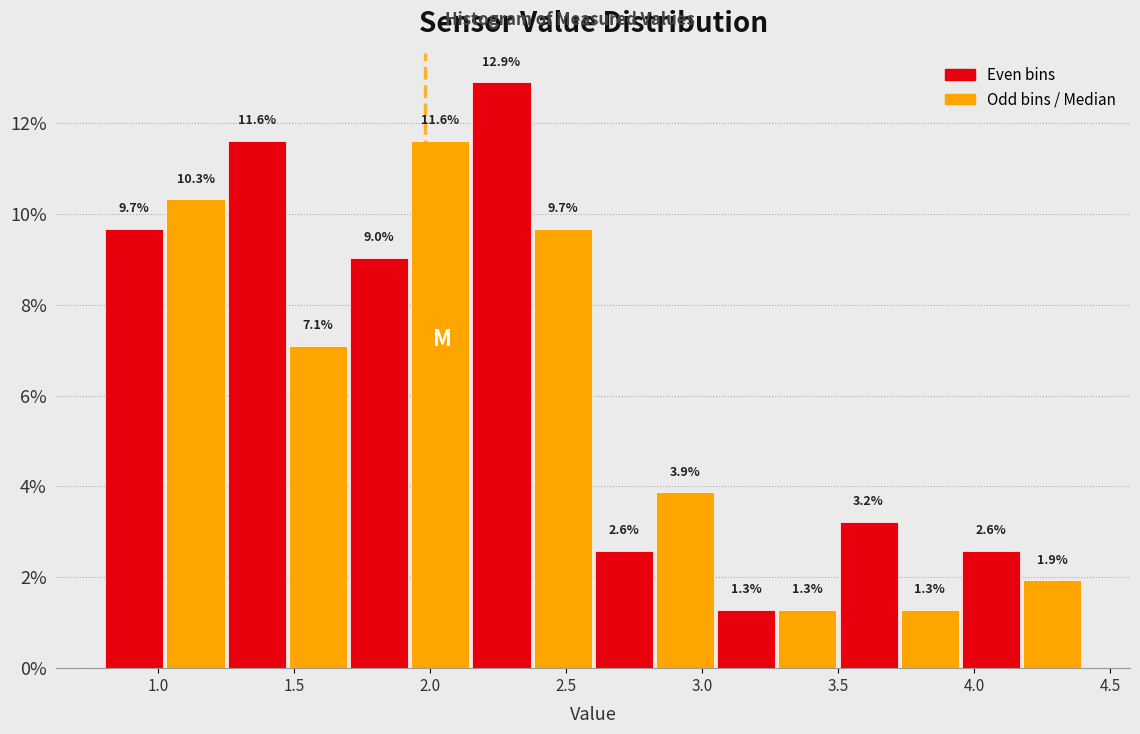

How tall is the bar that spans 3.725 to 3.950 on the x-axis? The bar edges are not printed on the chart, so give them approximately, as read against the axis.

1.3